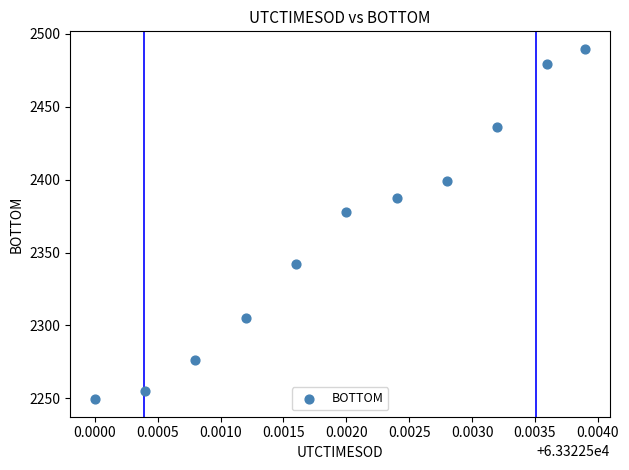

What Y value in the scatter plot is closest to 2369?

2377.6